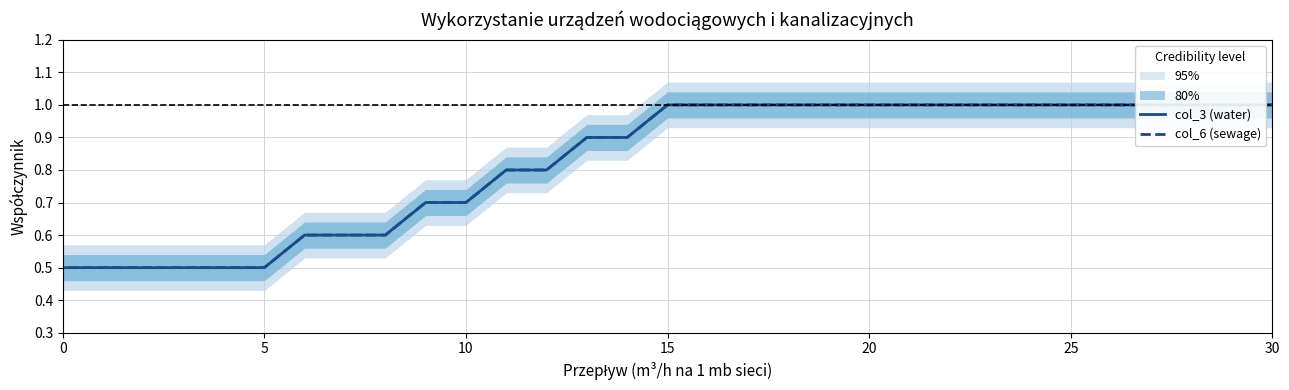

What is the average value of the col_3 (water) series?

0.8